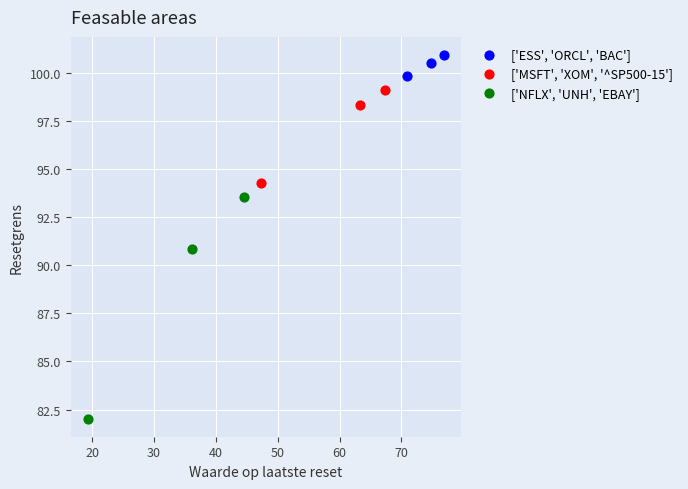

Which series contains the lowest Y value?

['NFLX', 'UNH', 'EBAY']